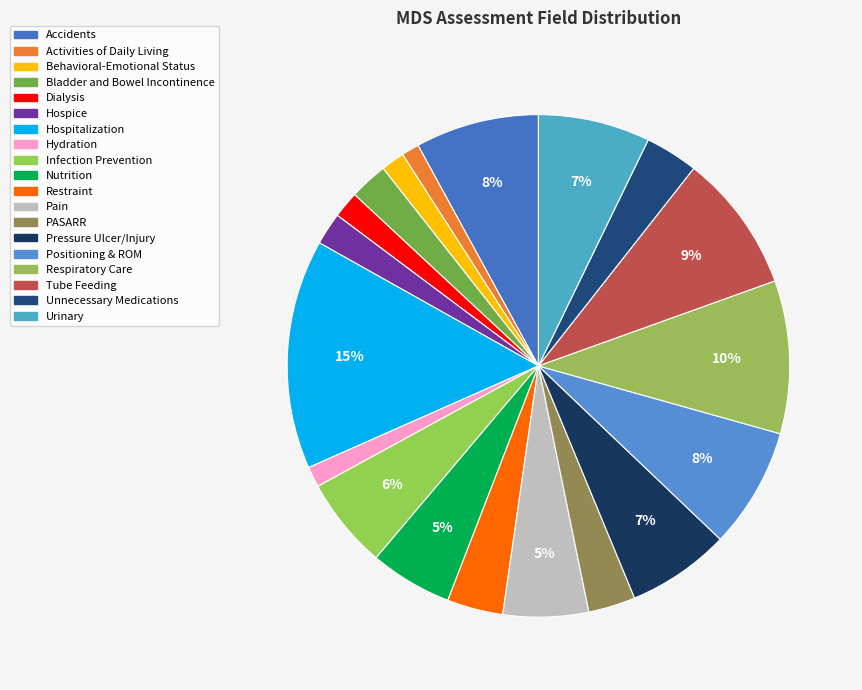

Count the number of slices in the pie.

19